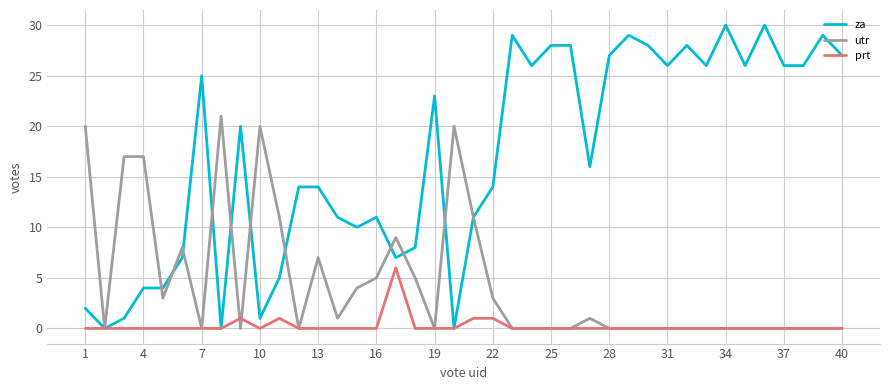

Which series has the largest range (max minus min)?

za